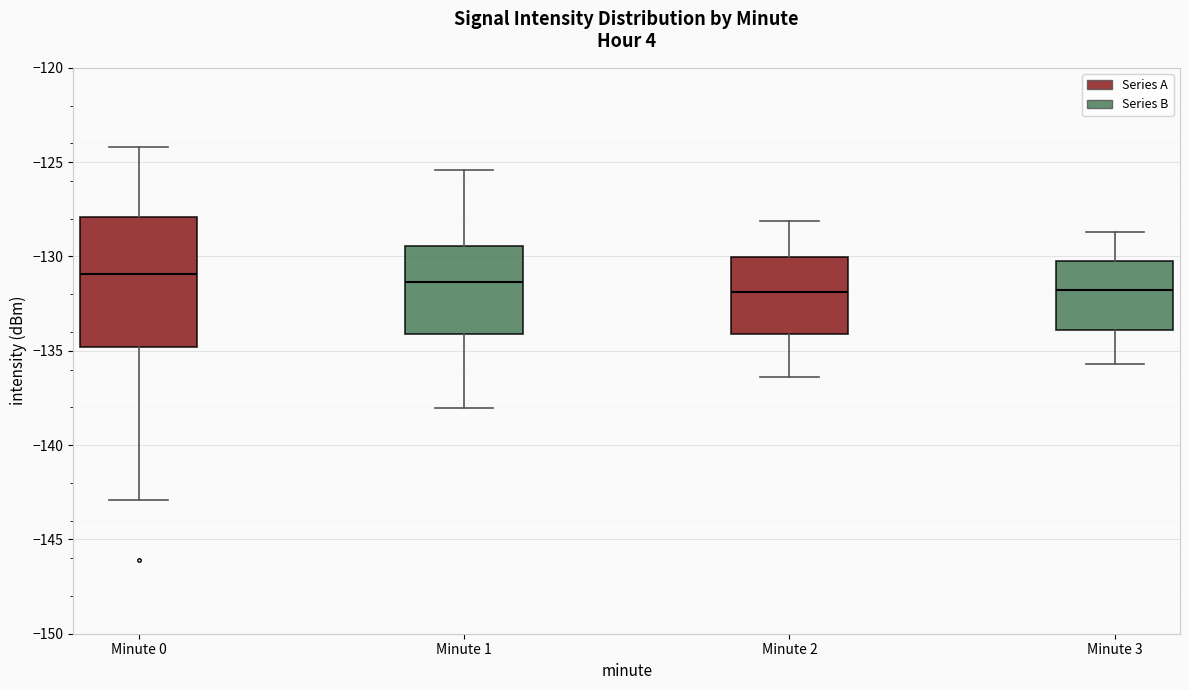

Which box is the tallest, from its lower edge to its upper edge?

Minute 0